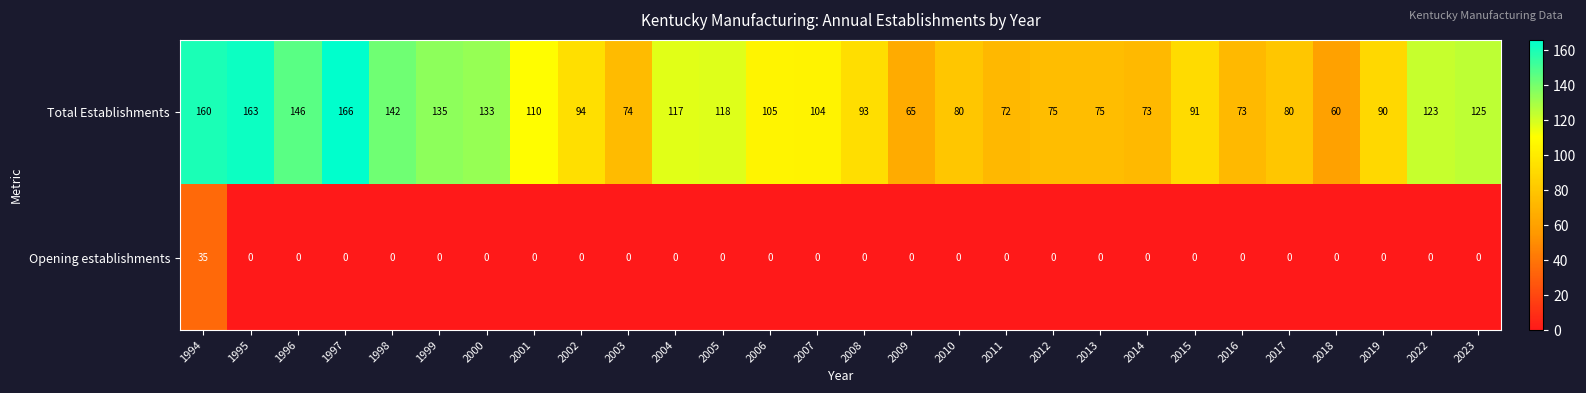

Where is Total Establishments nearest to the value 113?

2001